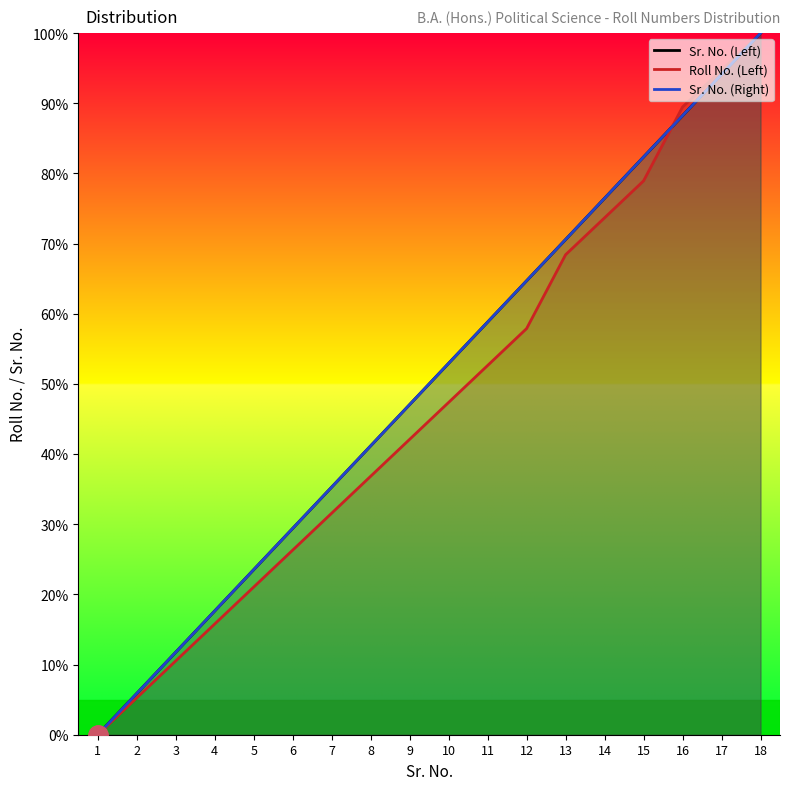

At which category is the sum across all series the highest?

18